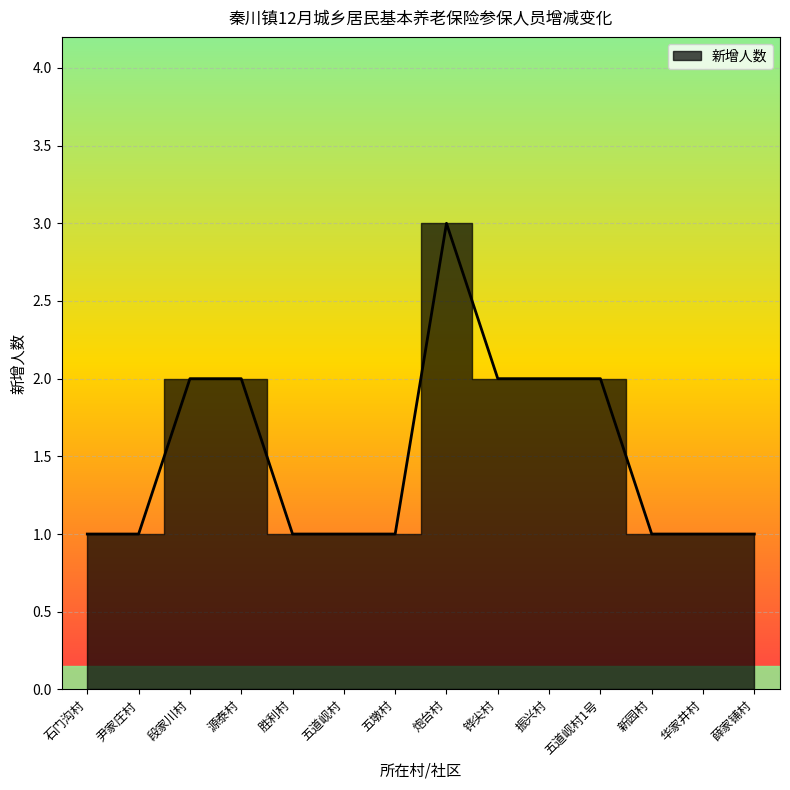

How many lines are shown in the chart?

1